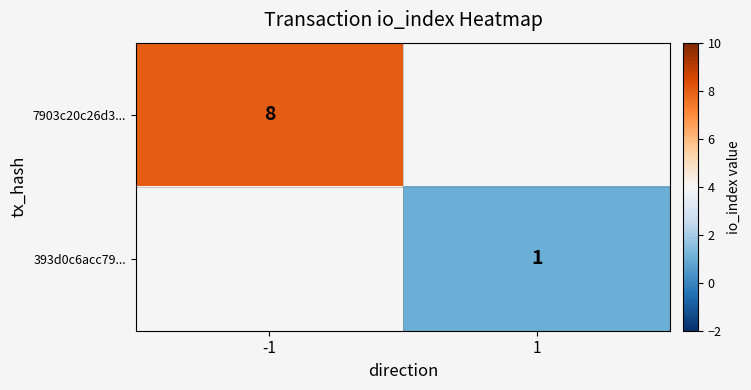

The value of 7903c20c26d3... at -1 is 8. True or false?

True